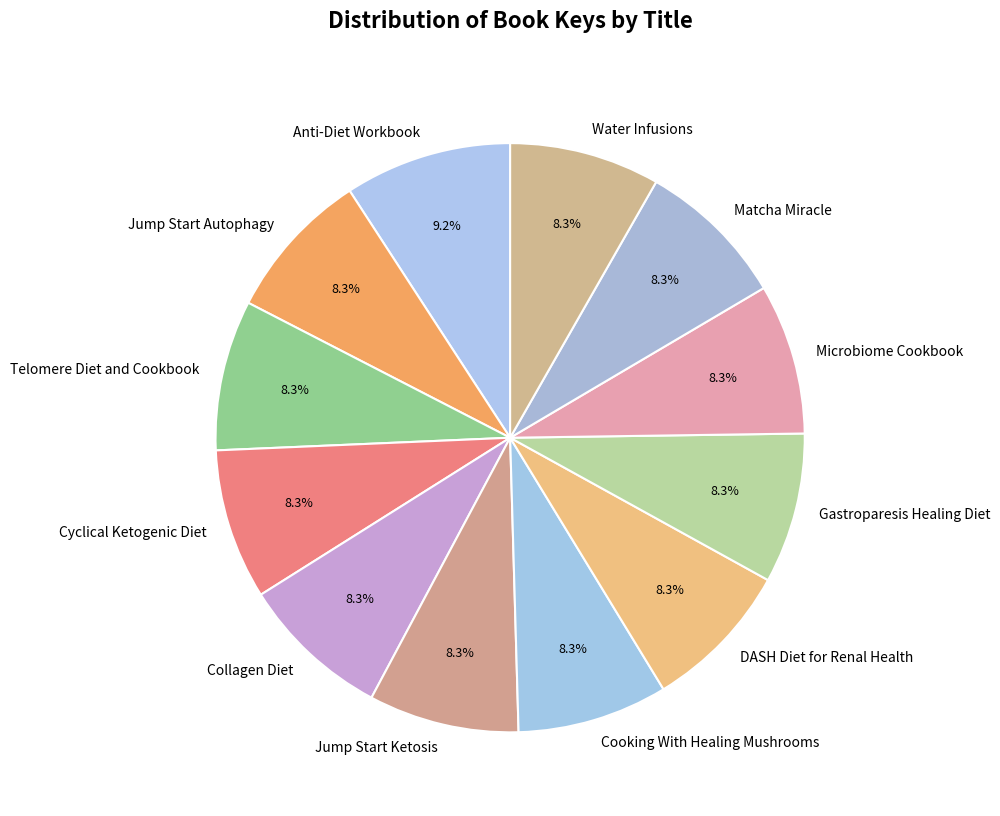

What is the ratio of the value at DASH Diet for Renal Health to the value at Microbiome Cookbook?

1.0